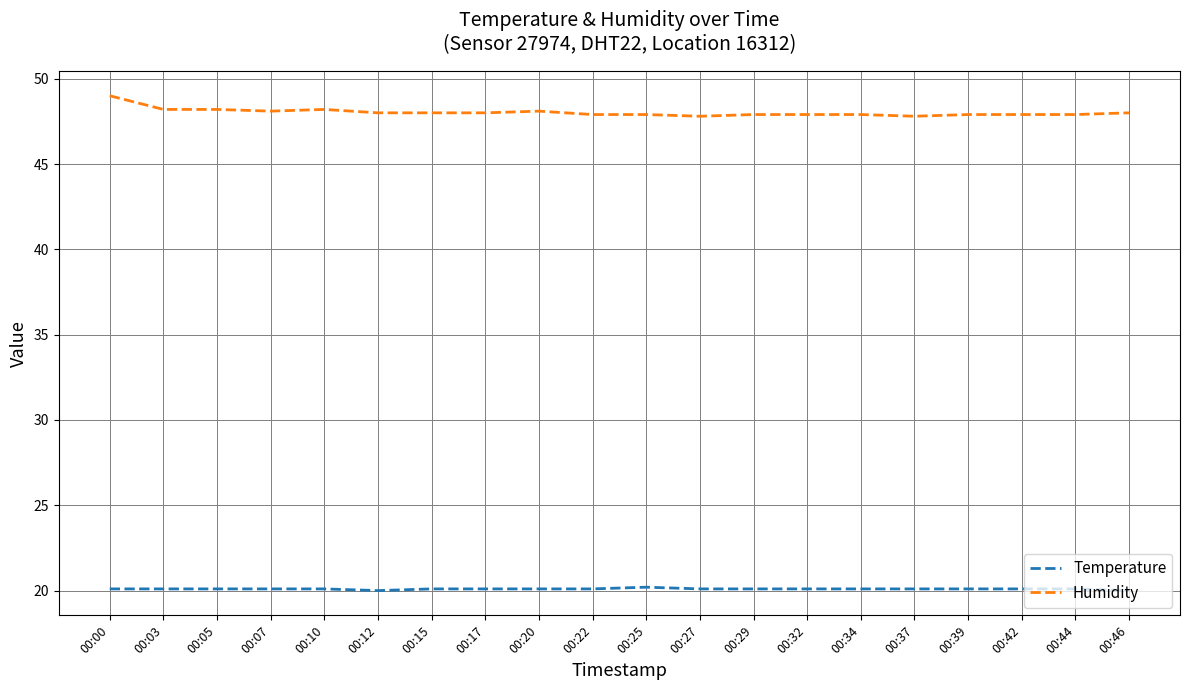

Rank the series by their maximum value, from highest to lowest.

Humidity, Temperature